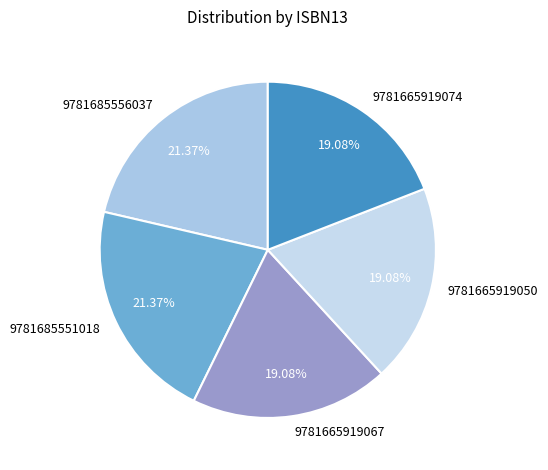

What percentage is the 9781665919050 slice, to the nearest percent?

19%